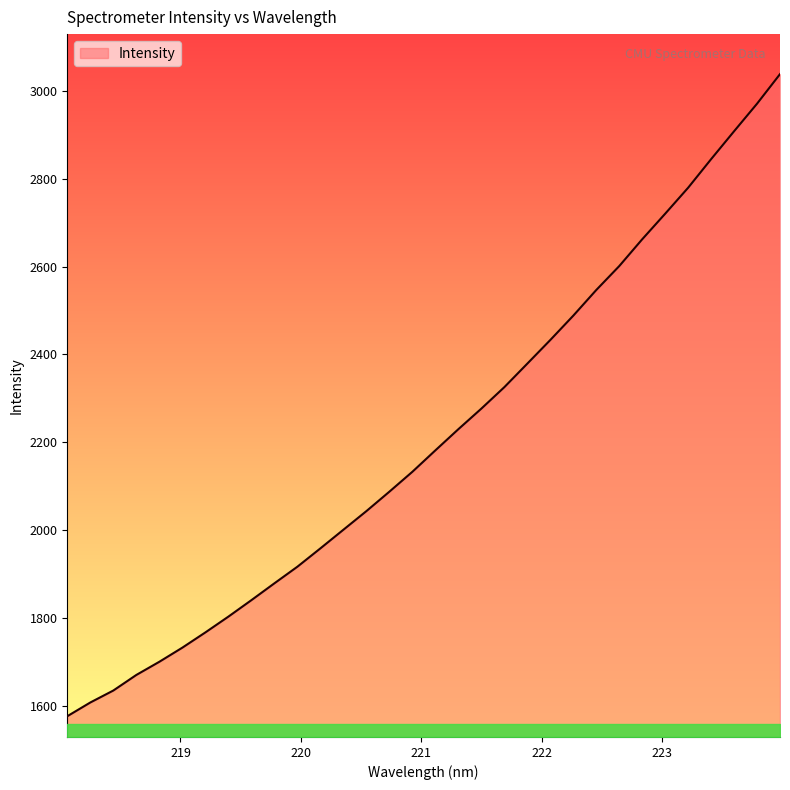

Count the number of data series in this chart.

1